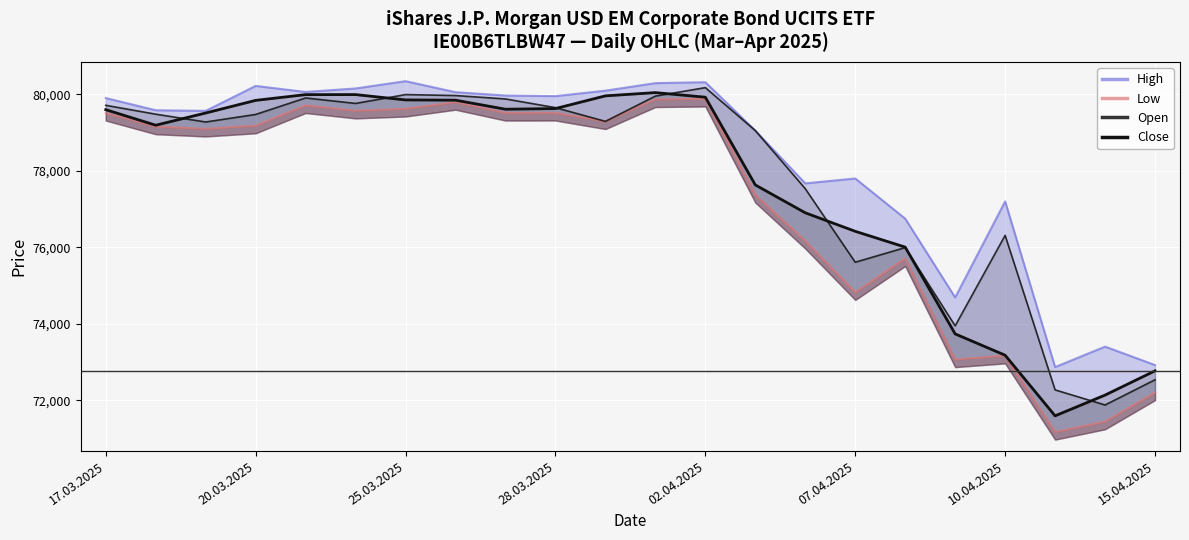

What is the greatest value displayed?

80342